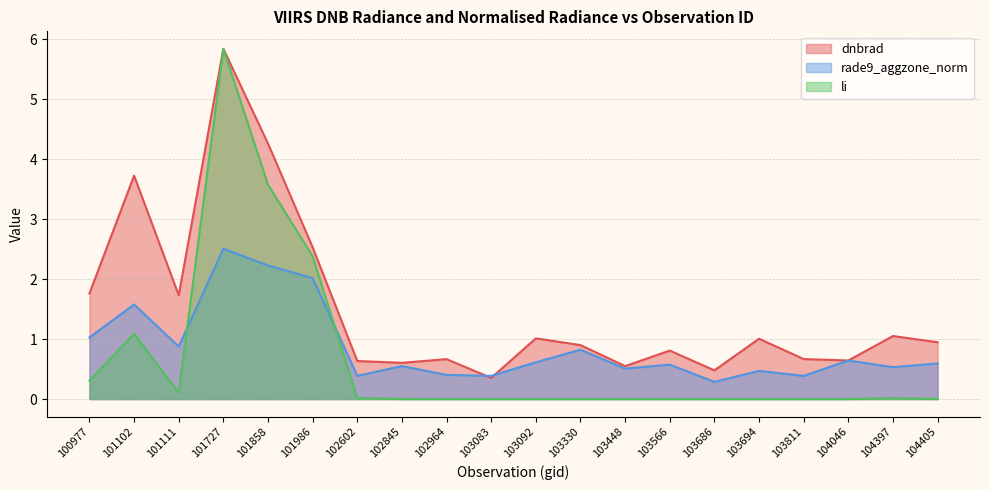

Where is the first local minimum for rade9_aggzone_norm?

101111